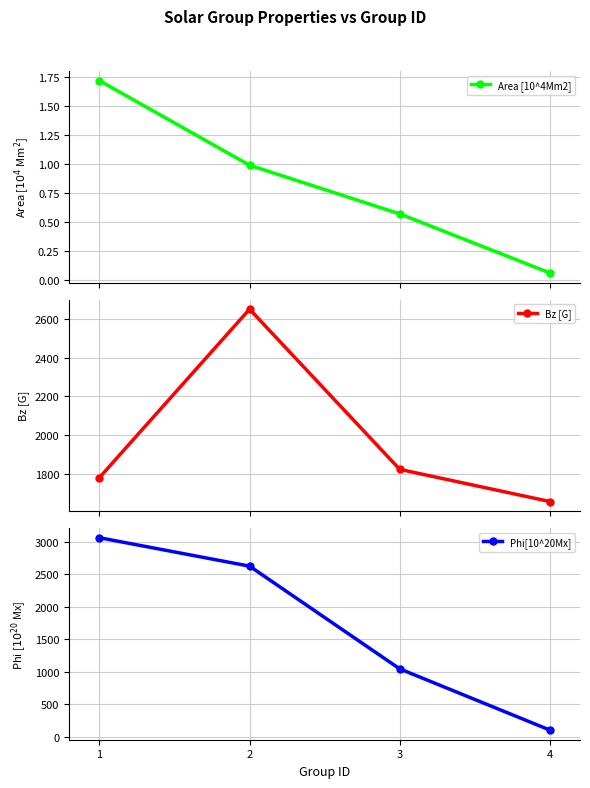

True or false: Area [10^4Mm2] has more than 2 interior local peaks.

False